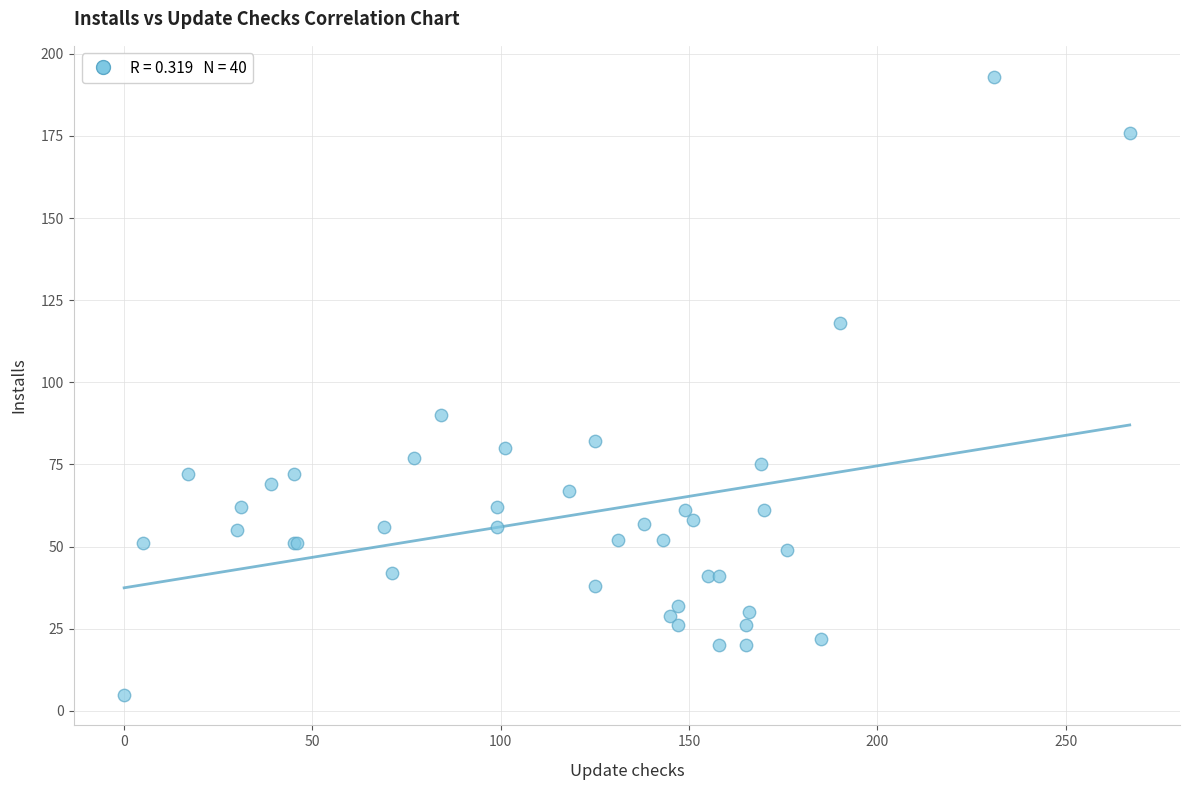

What Y value in the scatter plot is closest to 99?

90